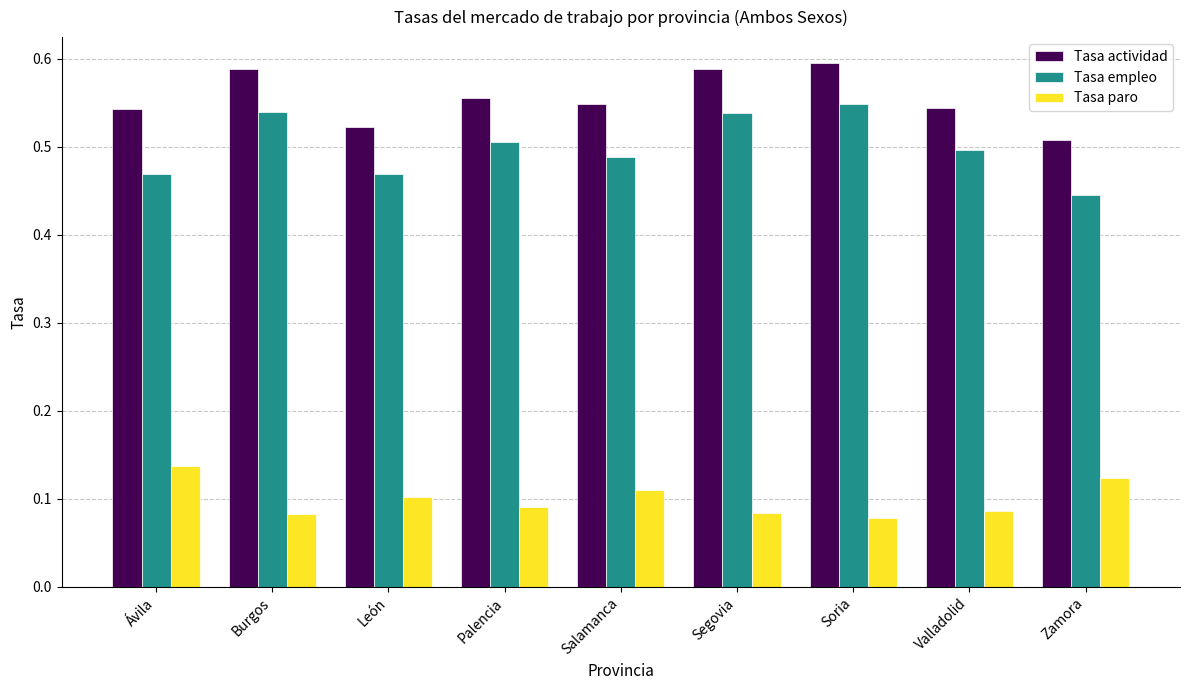

Which category has the highest value in the Tasa empleo series?

Soria